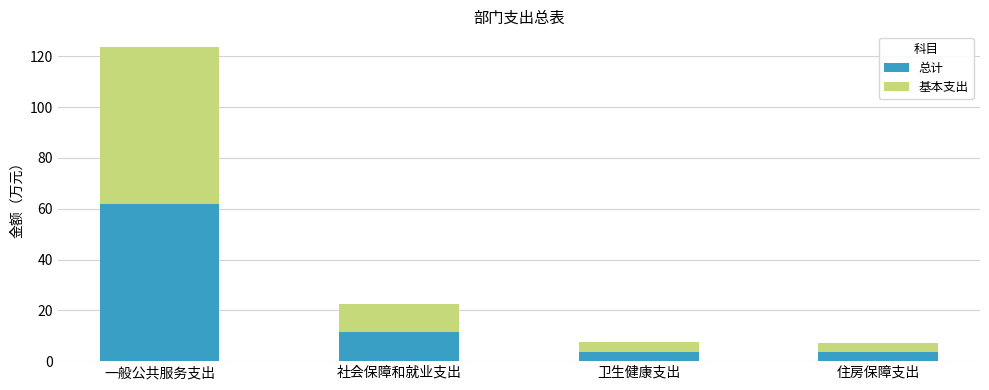

What is the total value across all series at 住房保障支出?

7.3